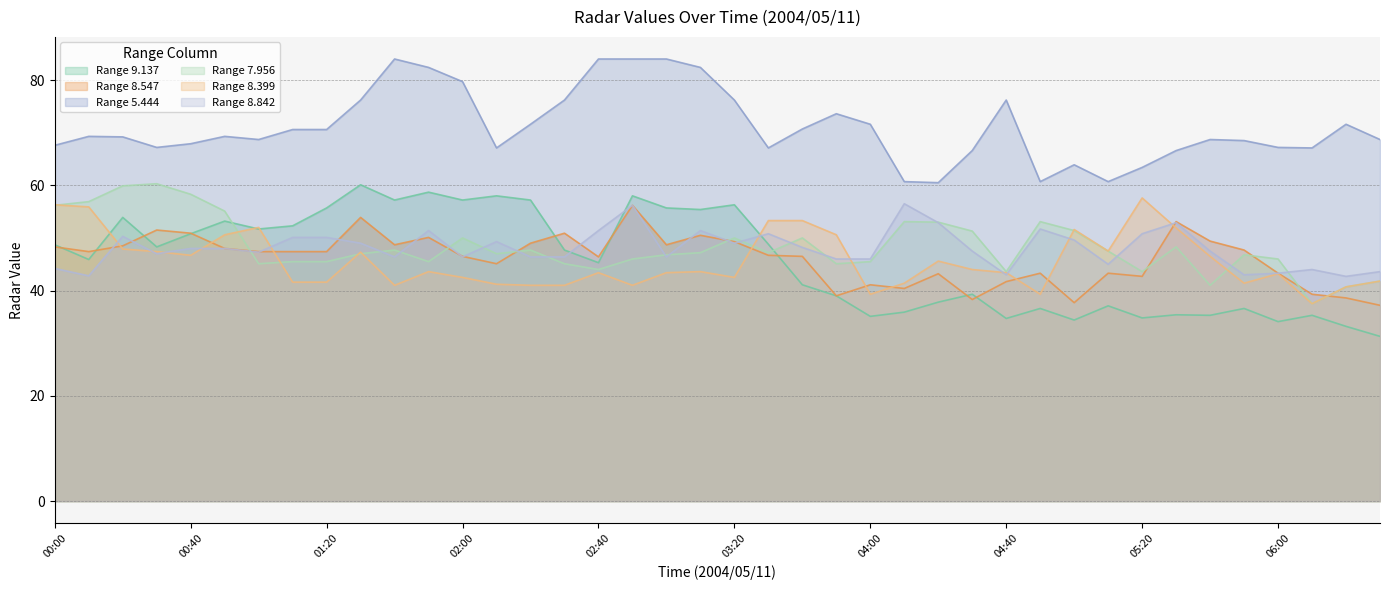

What is the smallest value displayed?

31.3